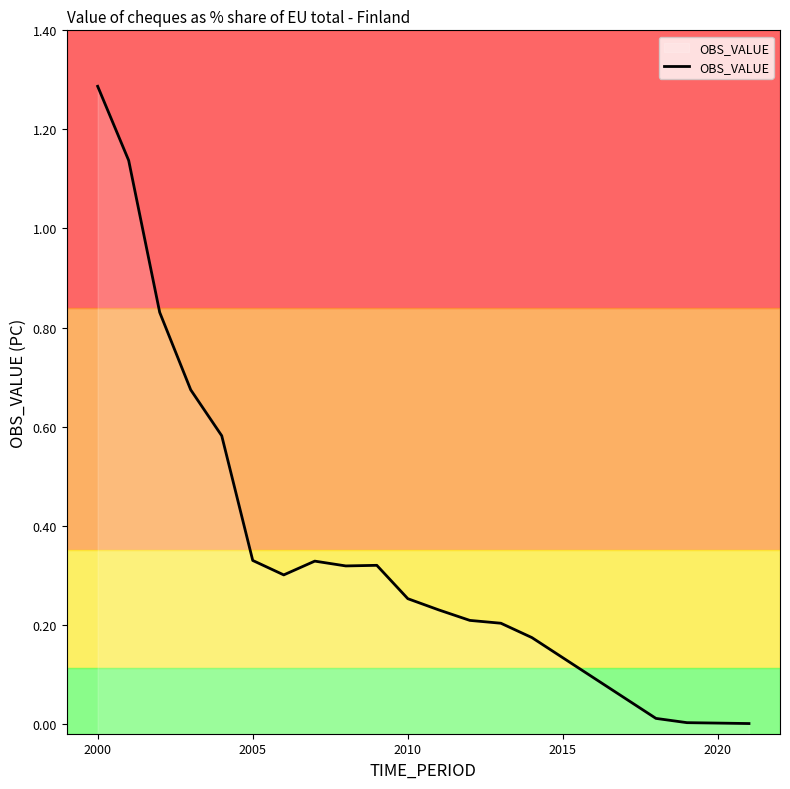

Which label corresponds to the largest value in the chart?

2000